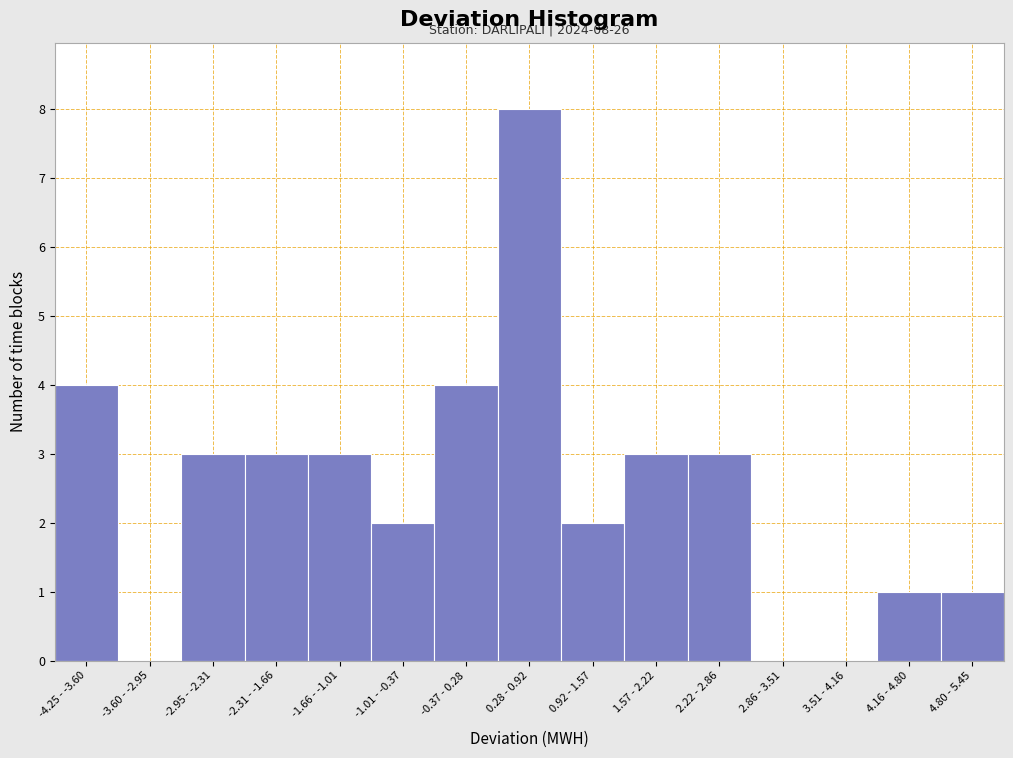

Reading left to right, list all the values displayed in this chart.

-4.25 - -3.60=4	-3.60 - -2.95=0	-2.95 - -2.31=3	-2.31 - -1.66=3	-1.66 - -1.01=3	-1.01 - -0.37=2	-0.37 - 0.28=4	0.28 - 0.92=8	0.92 - 1.57=2	1.57 - 2.22=3	2.22 - 2.86=3	2.86 - 3.51=0	3.51 - 4.16=0	4.16 - 4.80=1	4.80 - 5.45=1